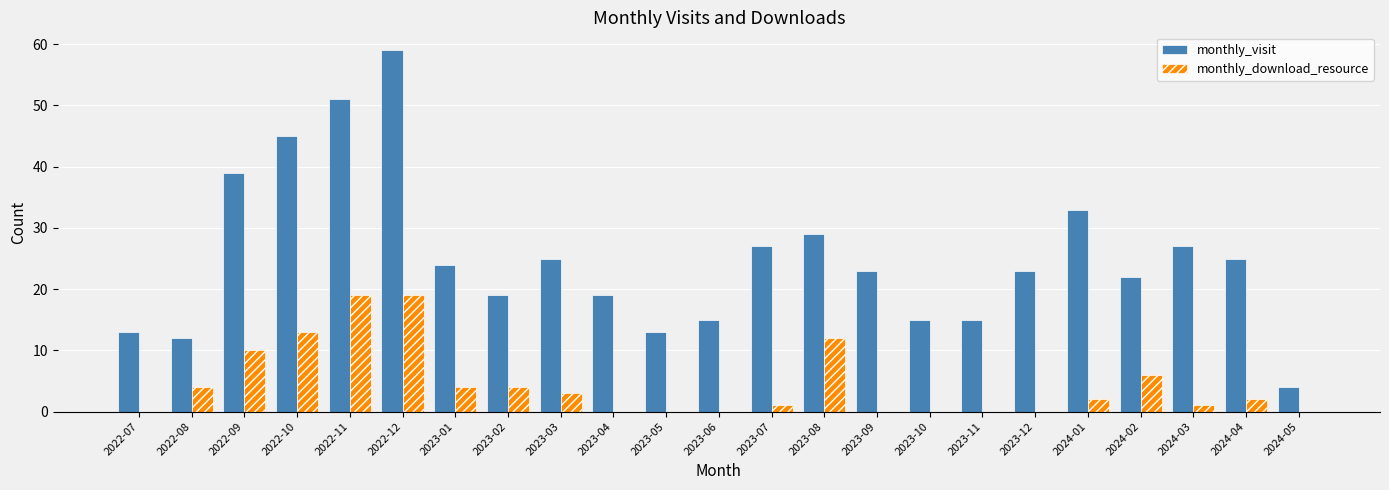

How many series are shown in this chart?

2